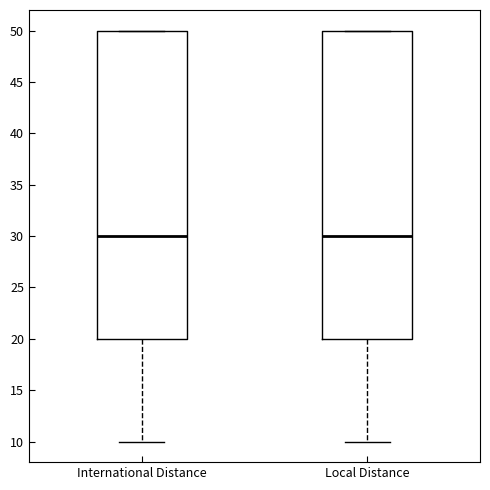

Reading left to right, read every box against the y-axis: the position of its median line, the range the box covers, and the ends of its whiskers. The values are not printed on the chart, so give them approximately, as read against the axis.

International Distance: median 30, box 20 to 50, whiskers 10 to 50
Local Distance: median 30, box 20 to 50, whiskers 10 to 50